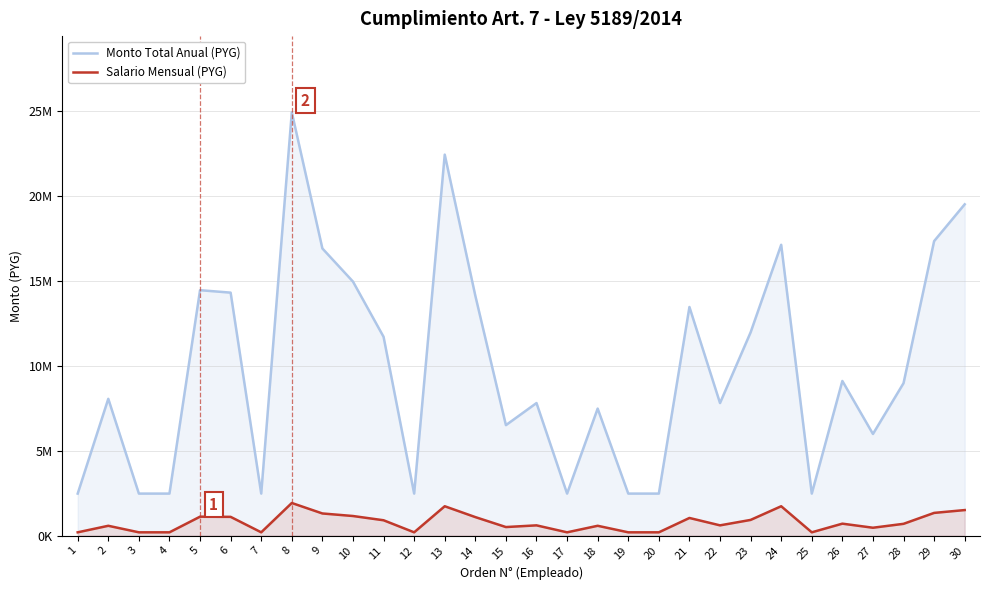

Rank the series at 5 from lowest to highest value.

Salario Mensual (PYG), Monto Total Anual (PYG)